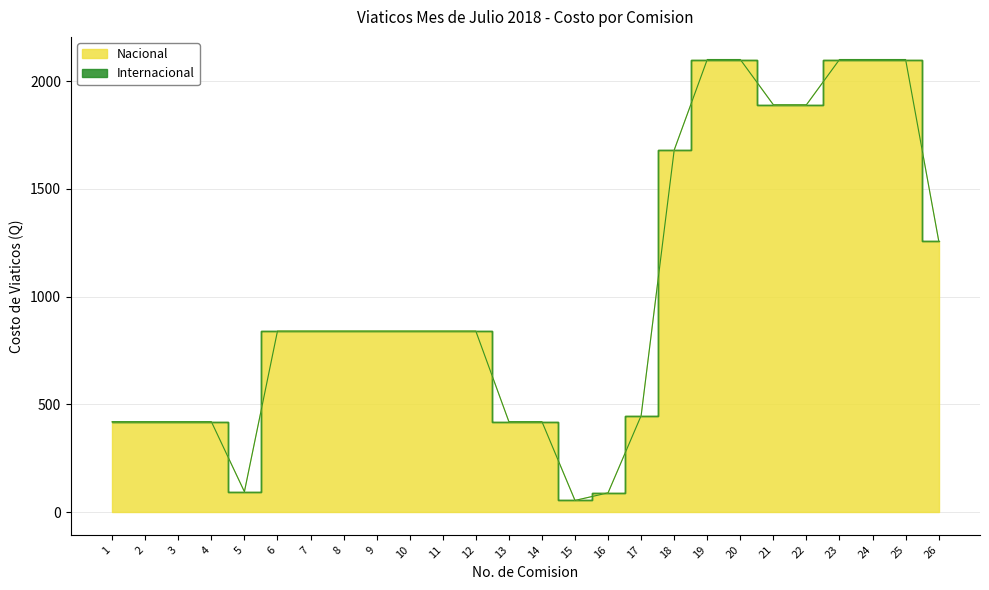

What is the ratio of the value at 4 to the value at 21?

0.2